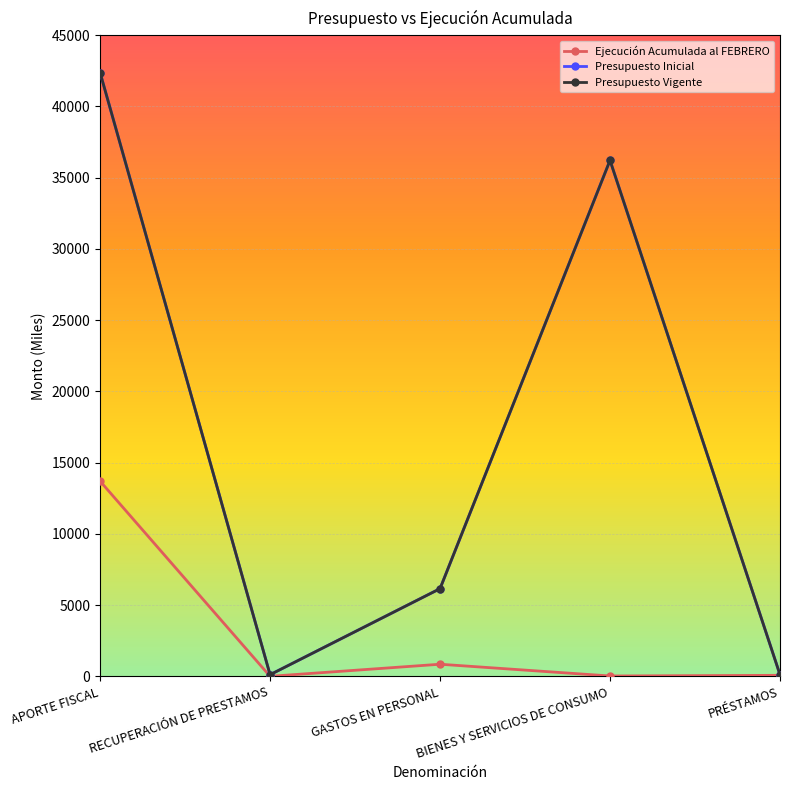

What is the spread (max minus min) of values at PRÉSTAMOS?

45